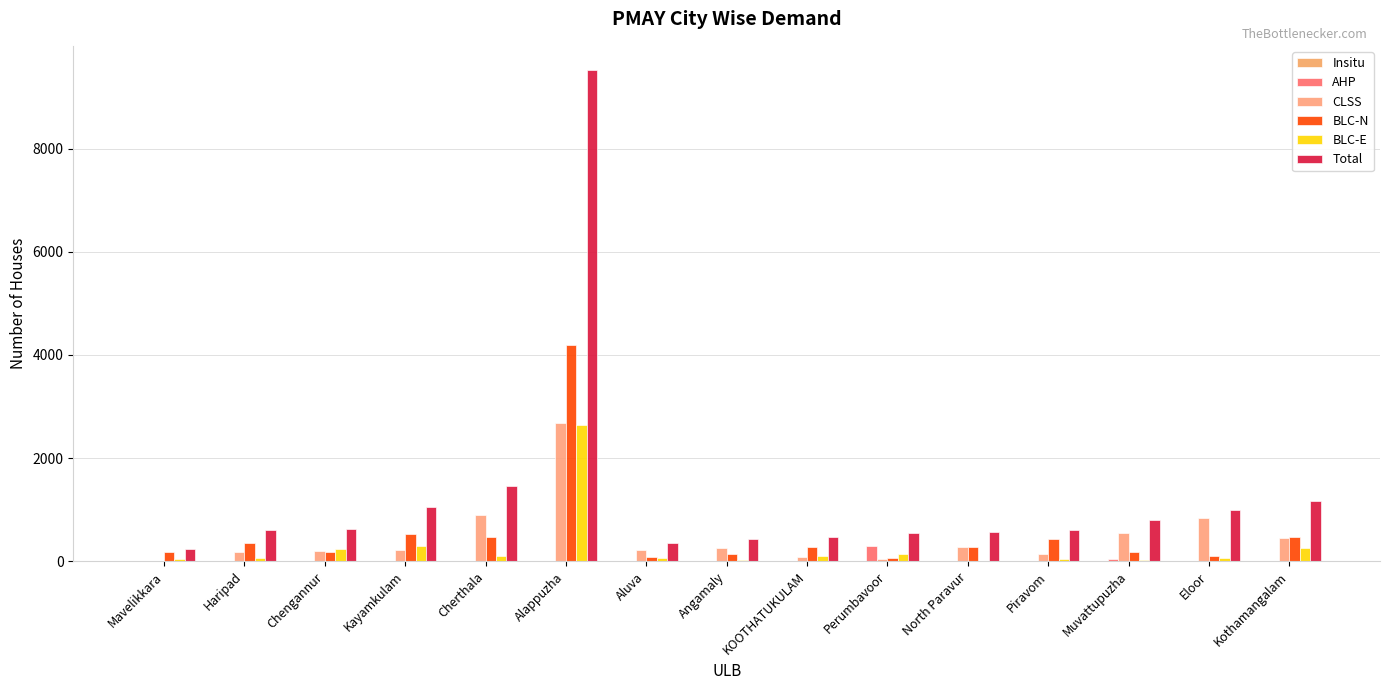

How many series are shown in this chart?

5